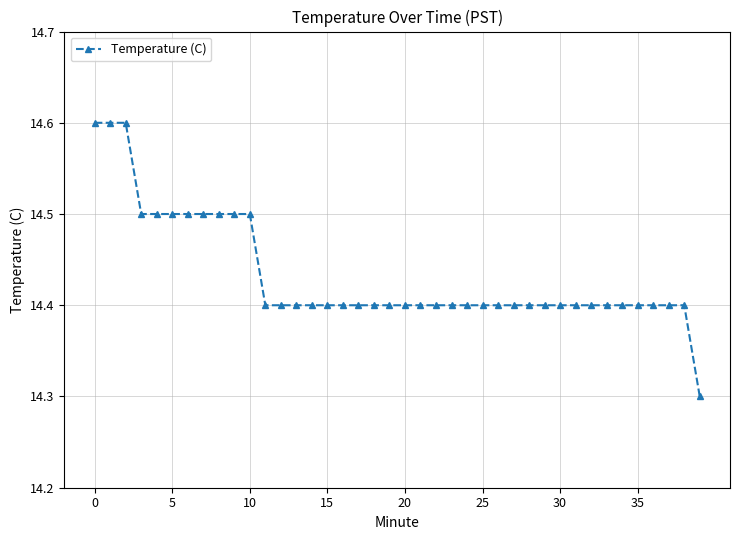

What is the greatest value displayed?

14.6